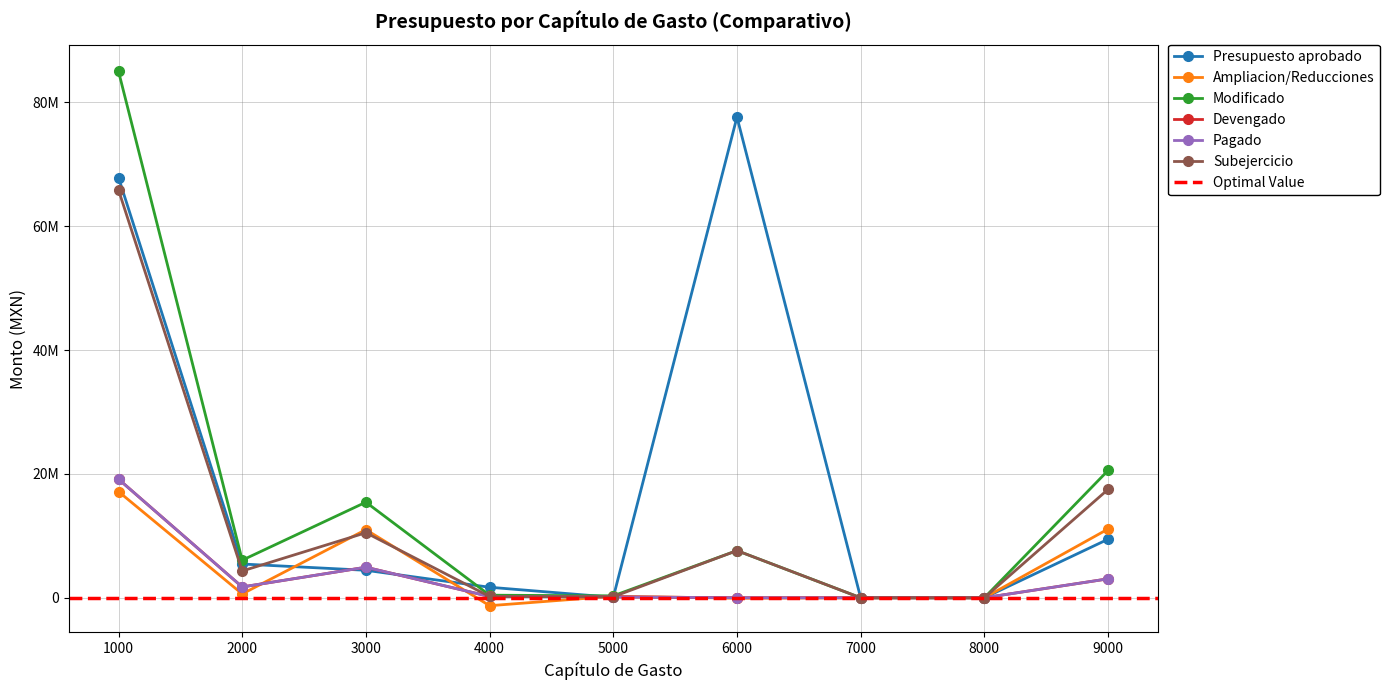

How many times do Presupuesto aprobado and Devengado cross each other?

4